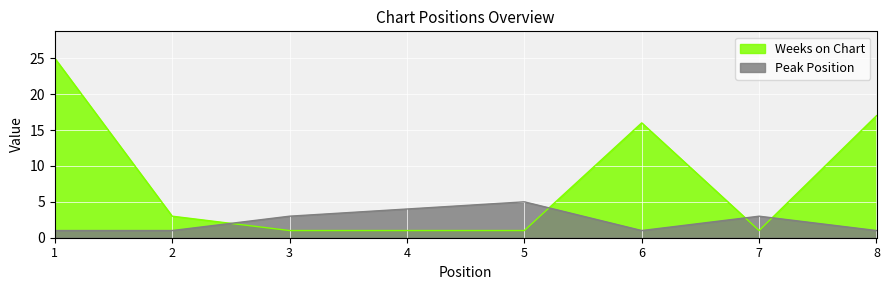

Reading left to right, transcribe all the data shown in this chart.

Weeks on Chart: 1=25	2=3	3=1	4=1	5=1	6=16	7=1	8=17
Peak Position: 1=1	2=1	3=3	4=4	5=5	6=1	7=3	8=1